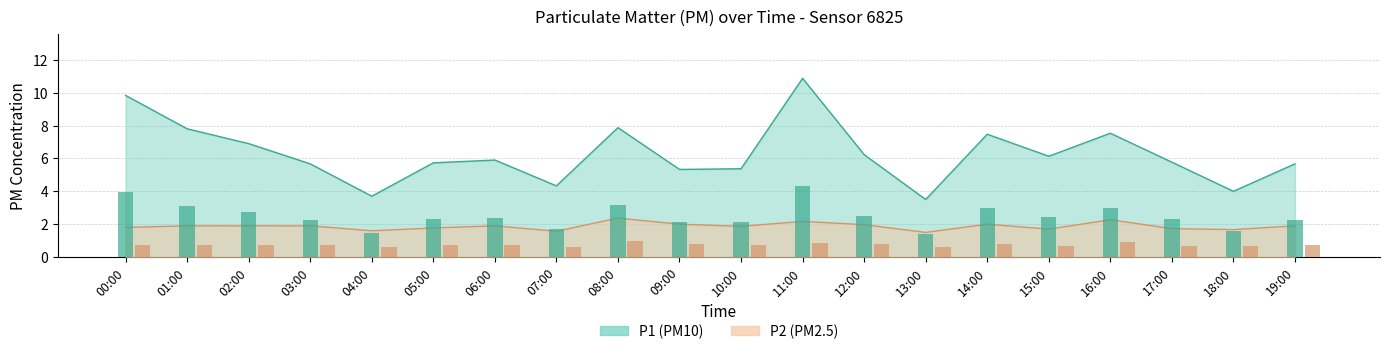

How many groups of bars are there?

20